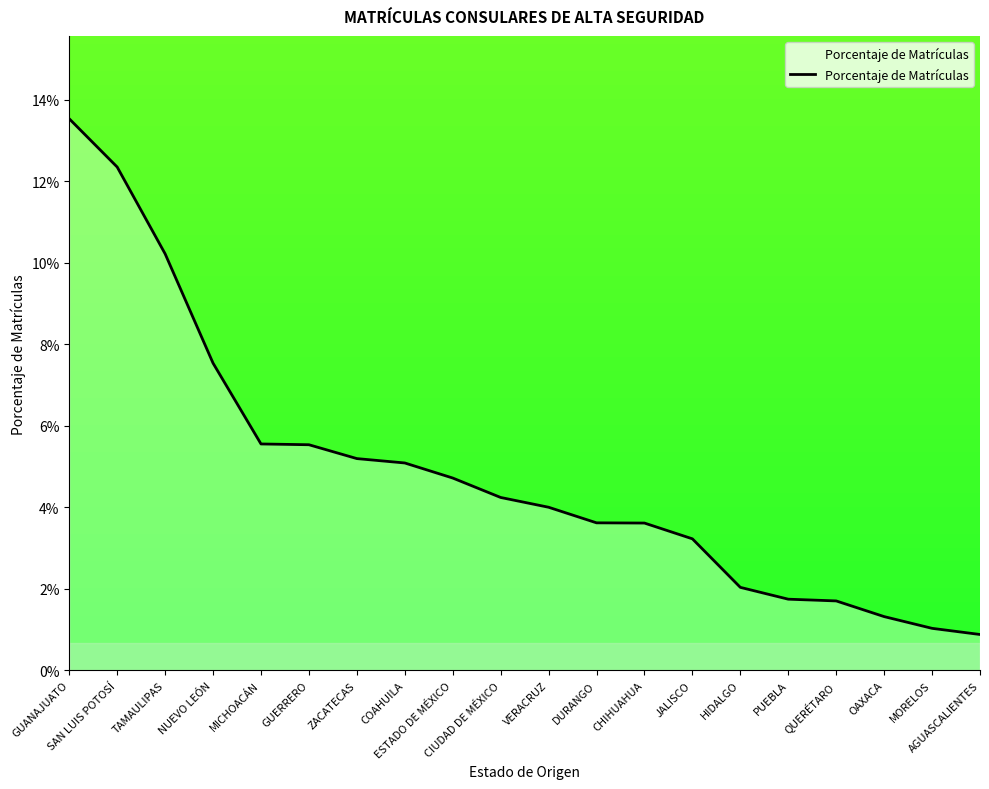

The value at NUEVO LEÓN is 0.1. True or false?

False